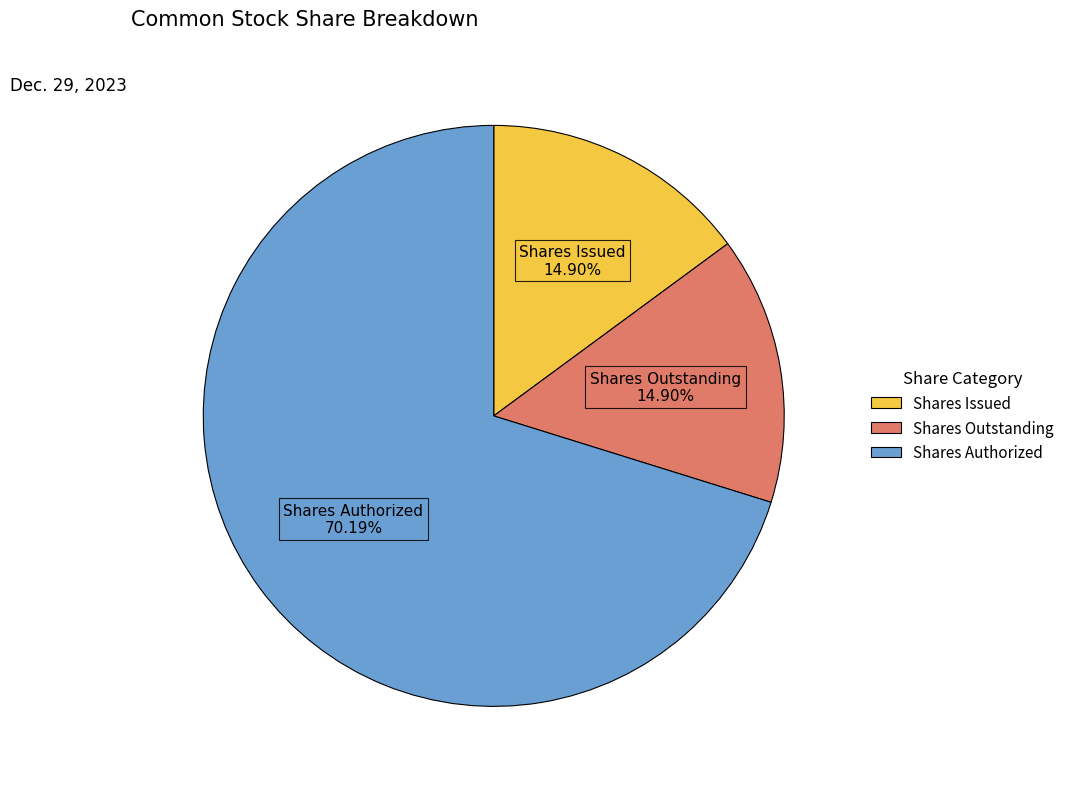

What is the largest slice in the pie chart?

Shares Authorized